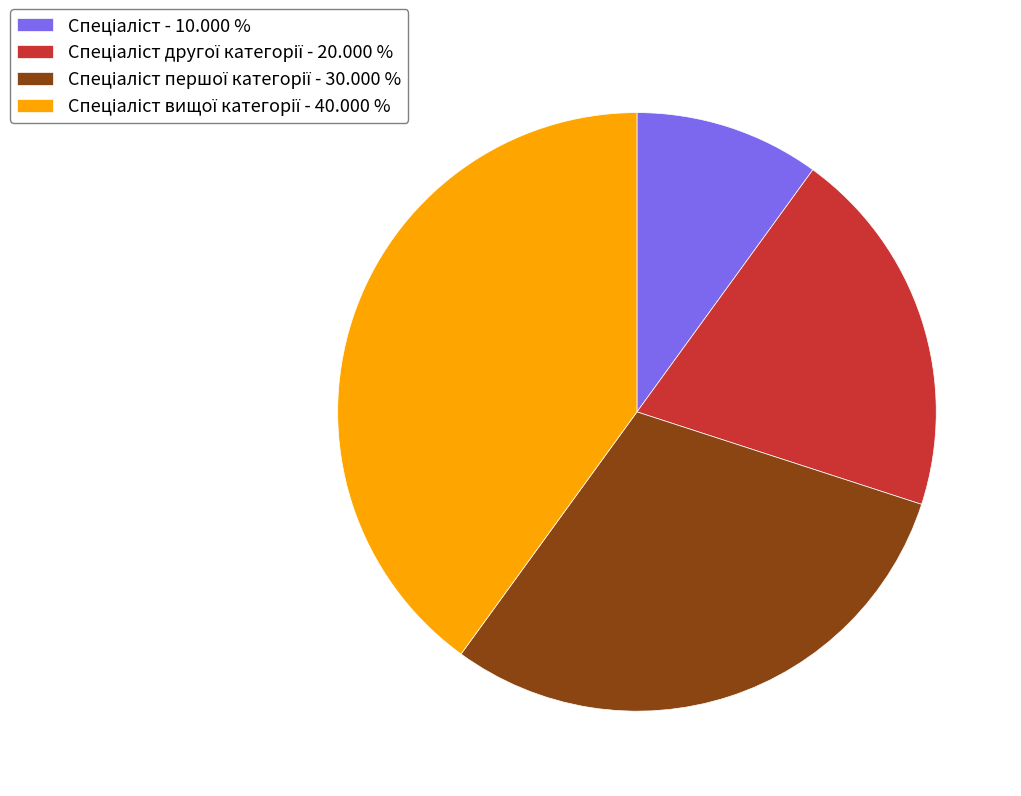

Is there any slice that represents more than half of the pie?

No